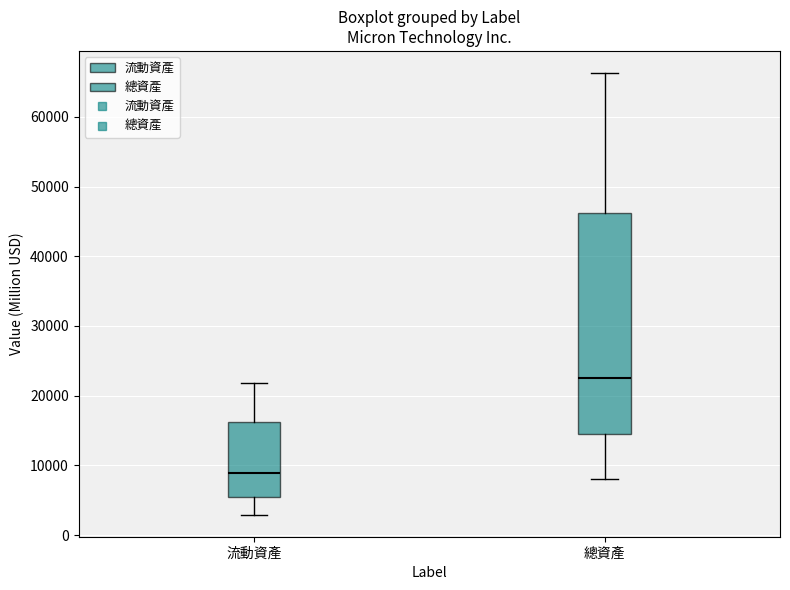

Comparing the boxes themselves (not the whiskers), which one is the tallest?

總資產